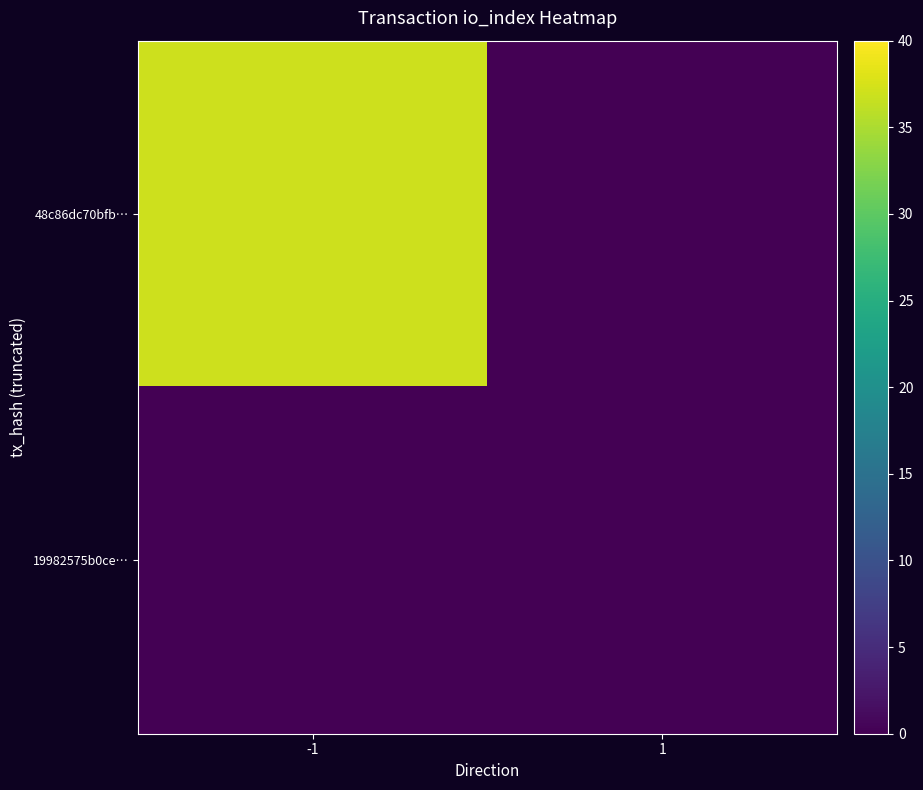

Reading left to right, what are all the values shown in this chart?

48c86dc70bfb…: -1=37	1=0
19982575b0ce…: -1=0	1=0